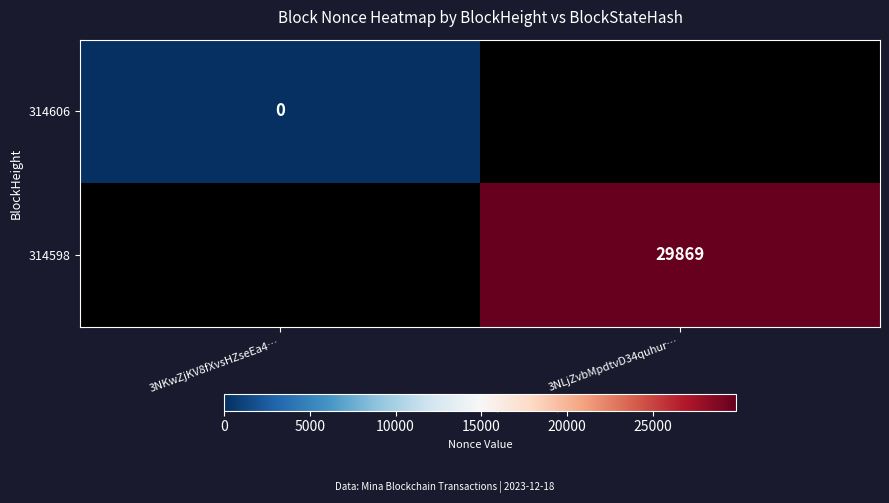

List the series in order of their peak value, lowest first.

314606, 314598